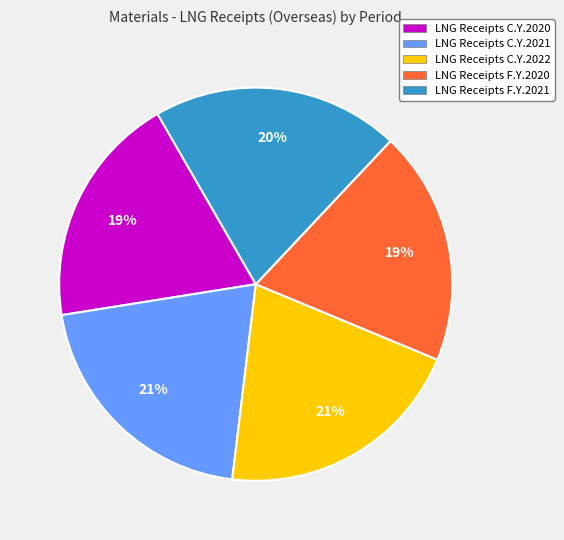

True or false: LNG Receipts C.Y.2021 accounts for 26% of the total.

False